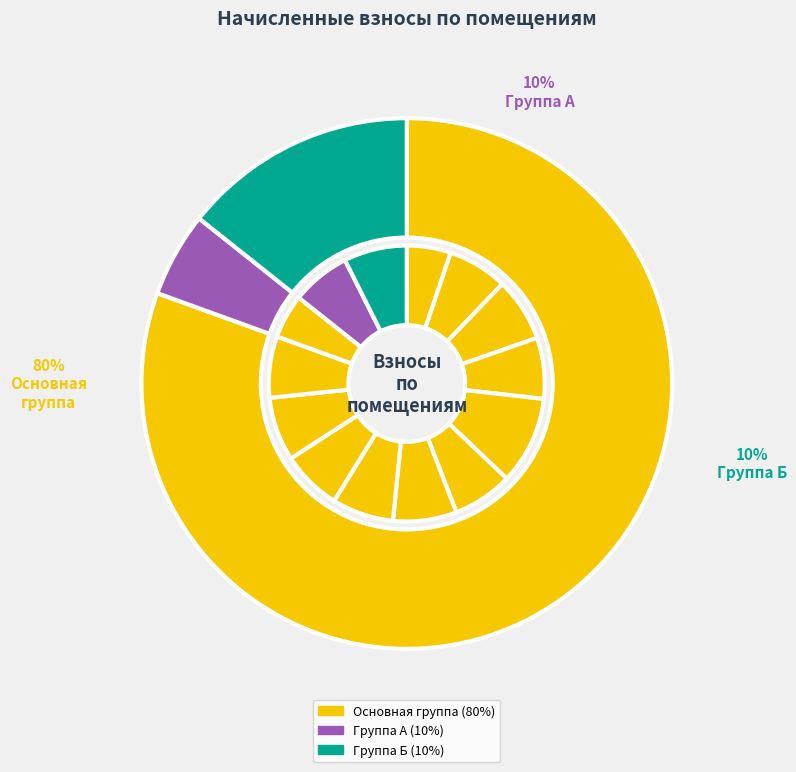

What is the change in value from 6 to 18?

-8.6